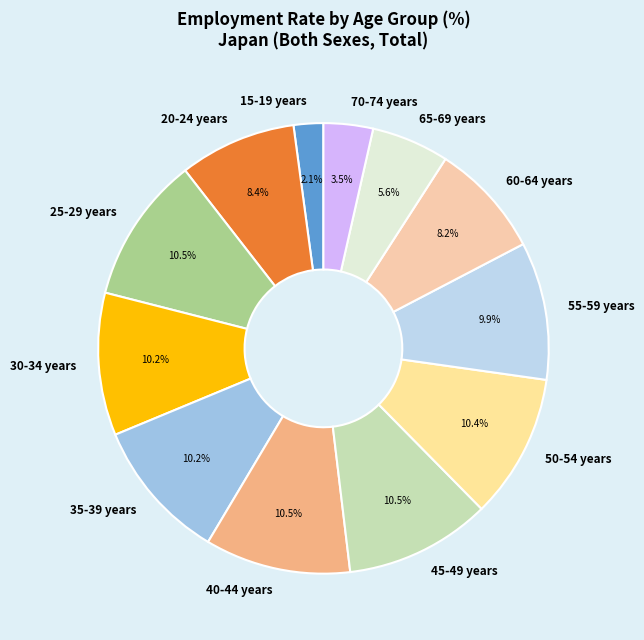

What is the smallest slice in the pie chart?

15-19 years